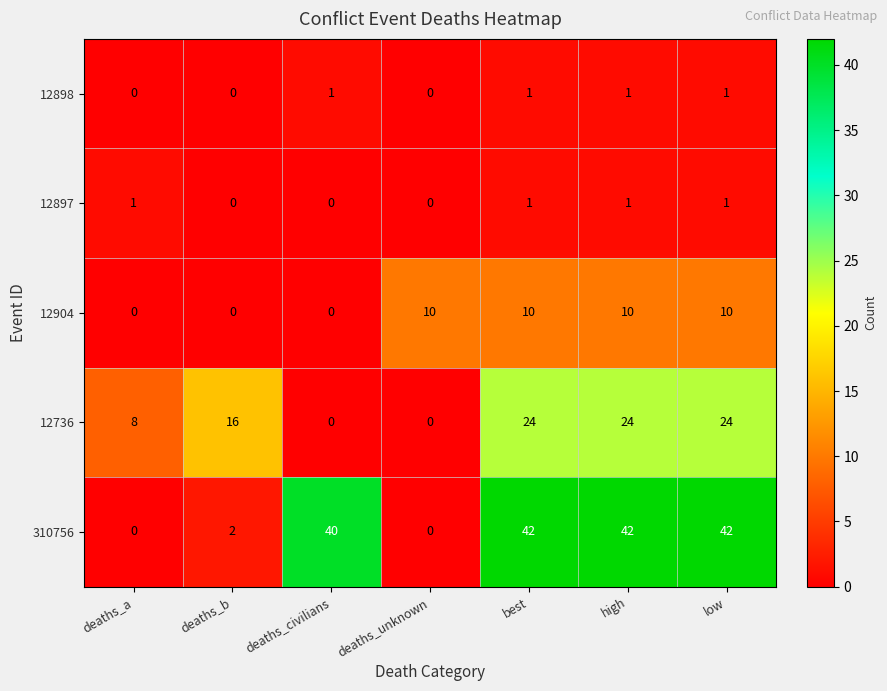

The 310756 series shows 42 at best. True or false?

True